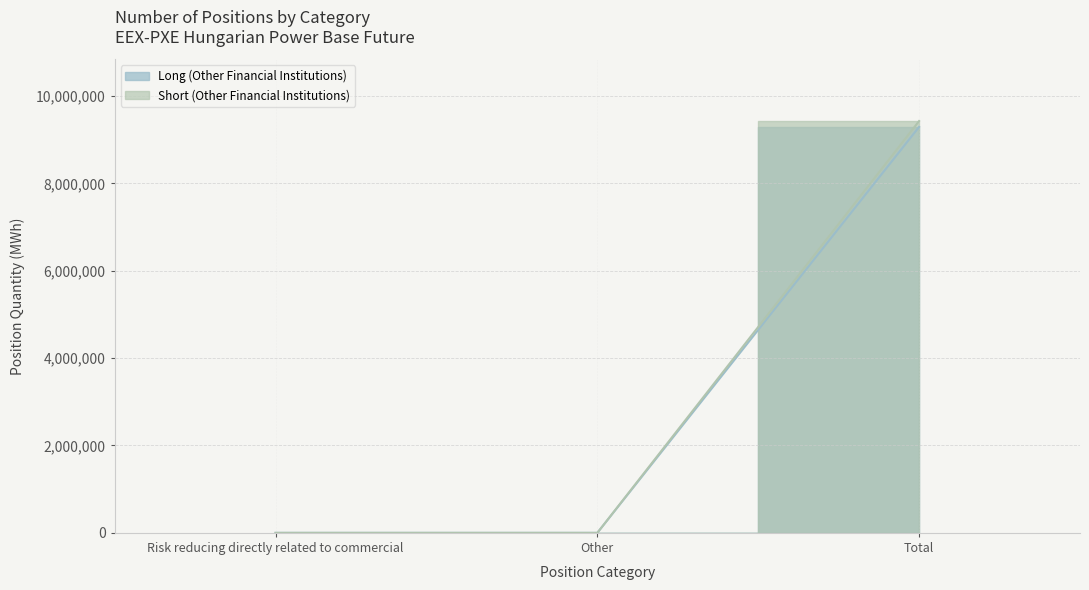

Rank the series by their maximum value, from lowest to highest.

Long (Other Financial Institutions), Short (Other Financial Institutions)